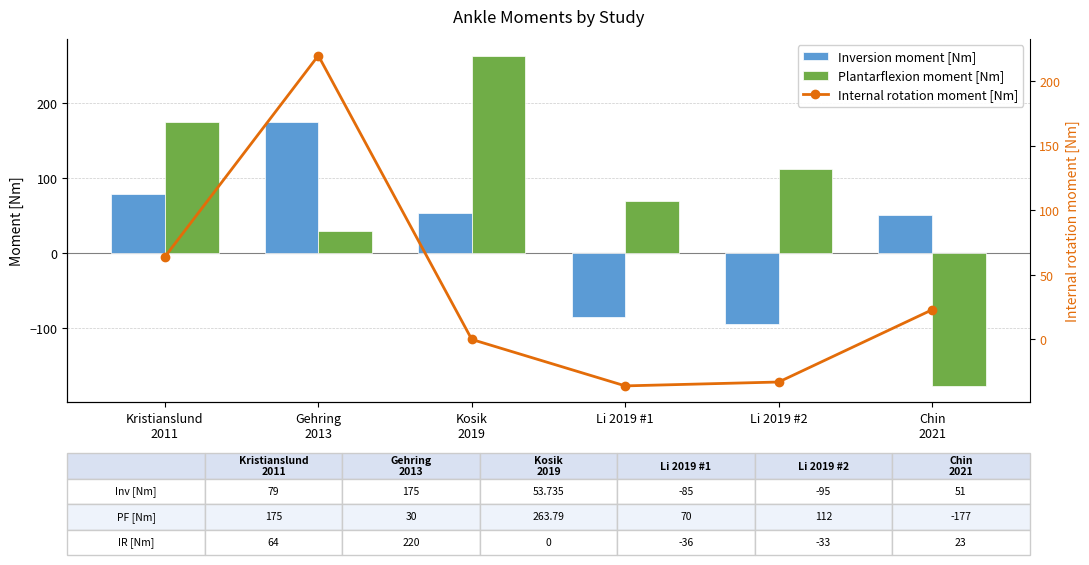

Read the Internal rotation moment [Nm] value at Kristianslund
2011.

64.0